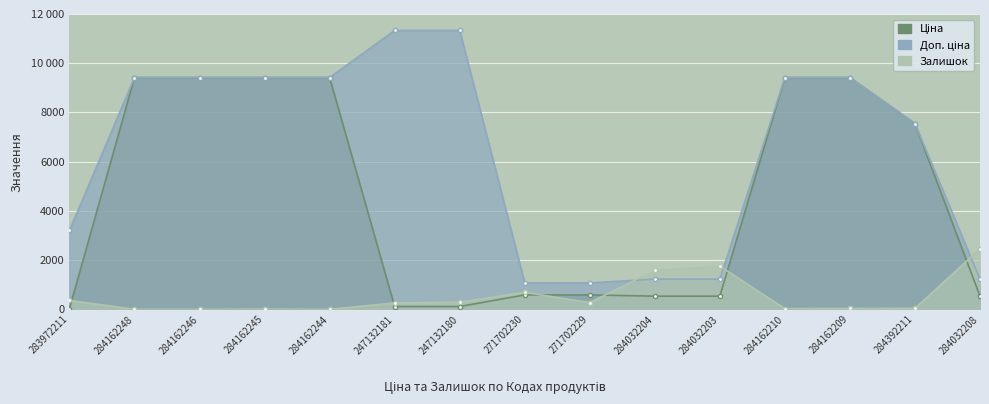

How many data points in Ціна are above 585?

9